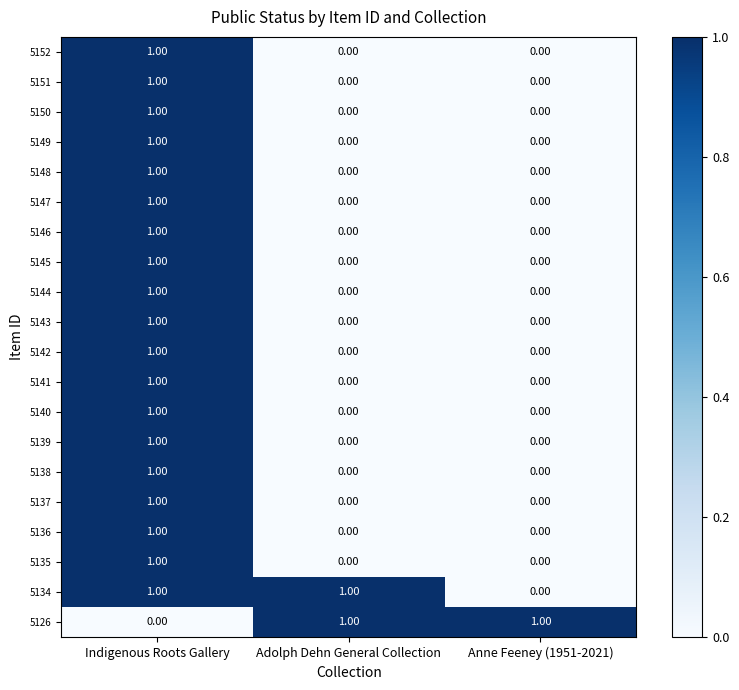

Which category has the highest value in the 5140 series?

Indigenous Roots Gallery